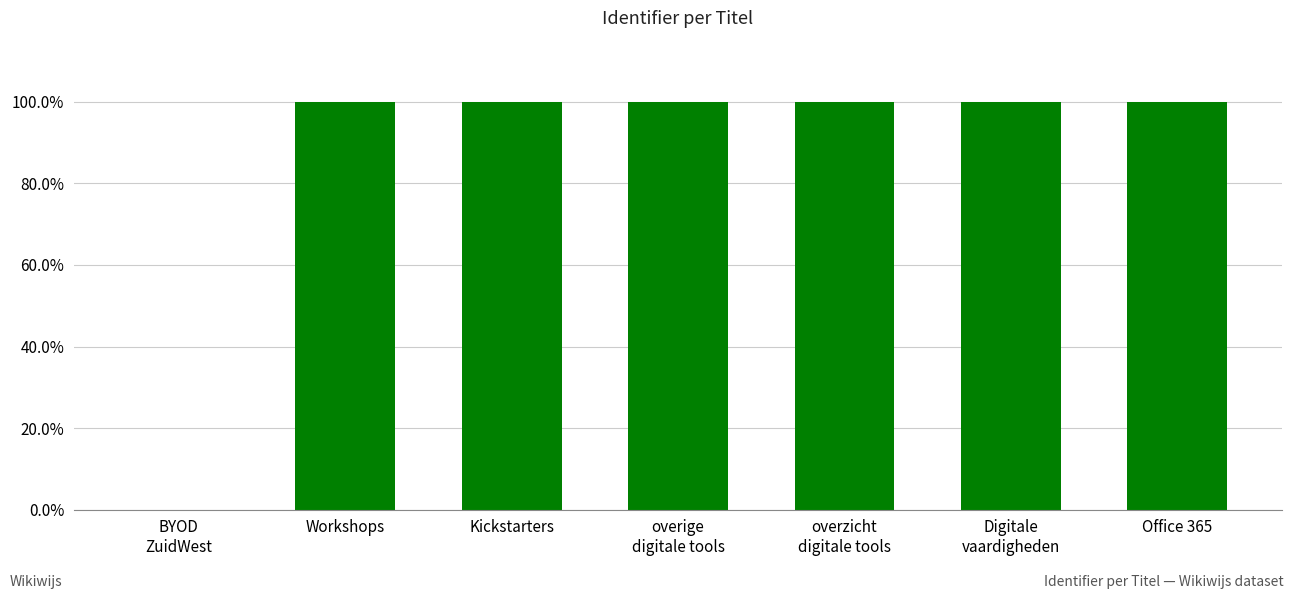

List the labels in order of value, smallest first.

BYOD
ZuidWest, Workshops, Kickstarters, overige
digitale tools, overzicht
digitale tools, Digitale
vaardigheden, Office 365